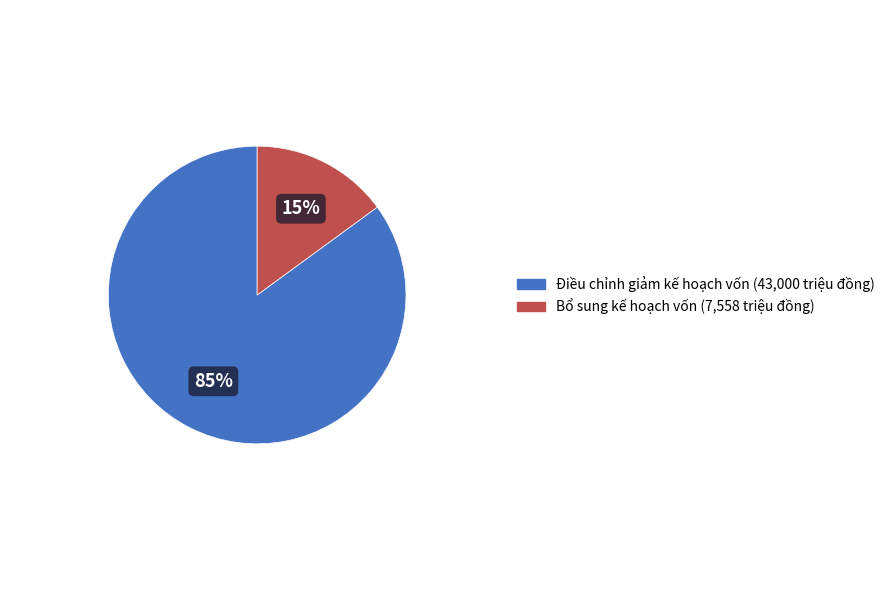

Is there any slice that represents more than half of the pie?

Yes